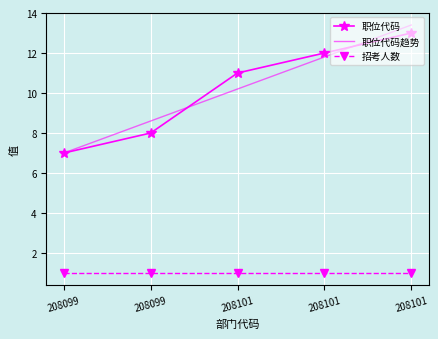

What is the total value across all series at 208101?

22.2